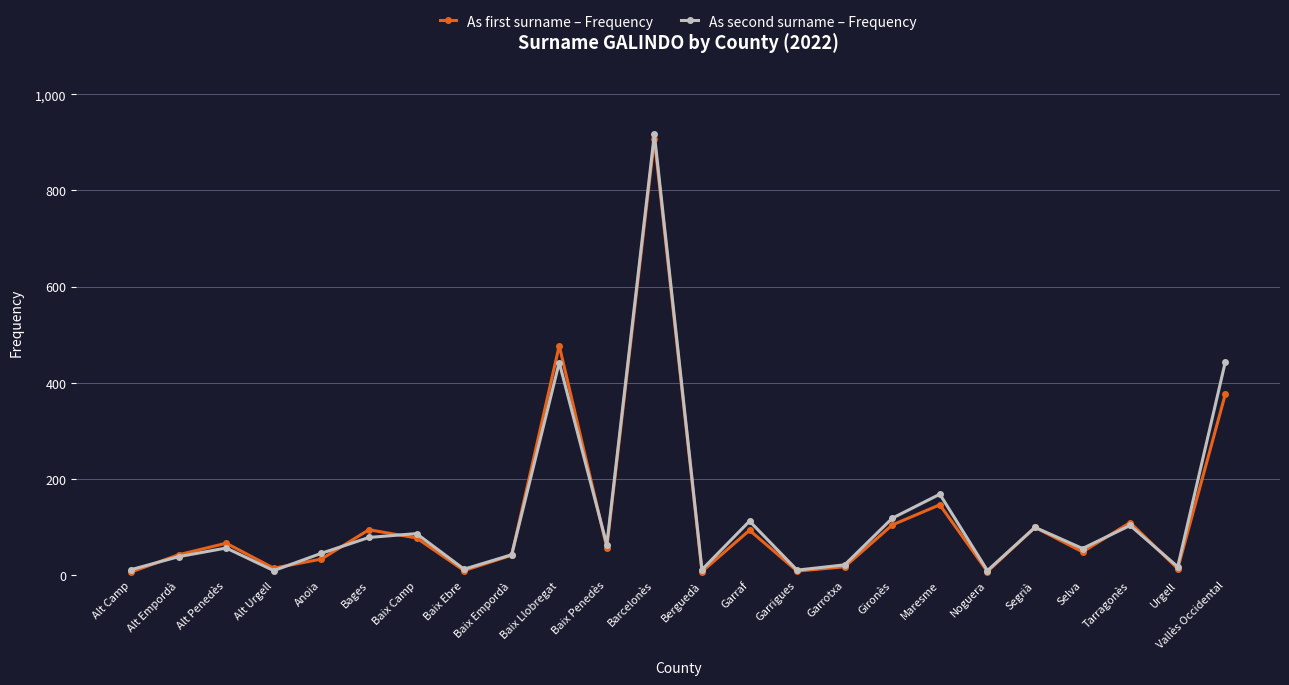

At which category is the sum across all series the highest?

Barcelonès